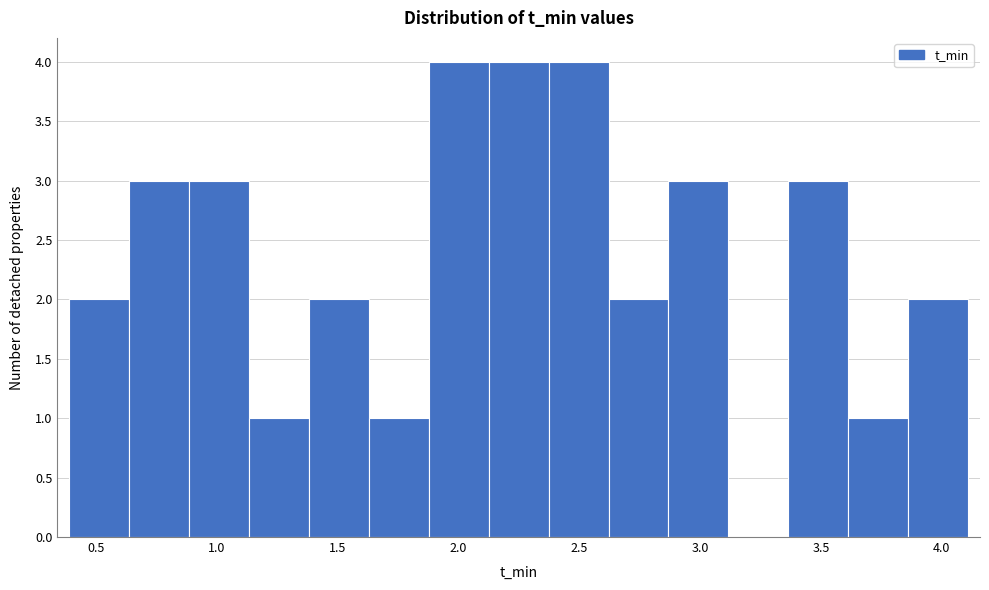

Reading left to right, transcribe this chart: for each bar, give the range it covers on the x-axis and its height. Neither the bar edges nor the heights are printed on the chart, so give them approximately, as read against the axes.

0.40 to 0.65: 2
0.65 to 0.90: 3
0.90 to 1.15: 3
1.15 to 1.40: 1
1.40 to 1.65: 2
1.65 to 1.90: 1
1.90 to 2.15: 4
2.15 to 2.35: 4
2.35 to 2.60: 4
2.60 to 2.85: 2
2.85 to 3.10: 3
3.10 to 3.35: 0
3.35 to 3.60: 3
3.60 to 3.85: 1
3.85 to 4.10: 2